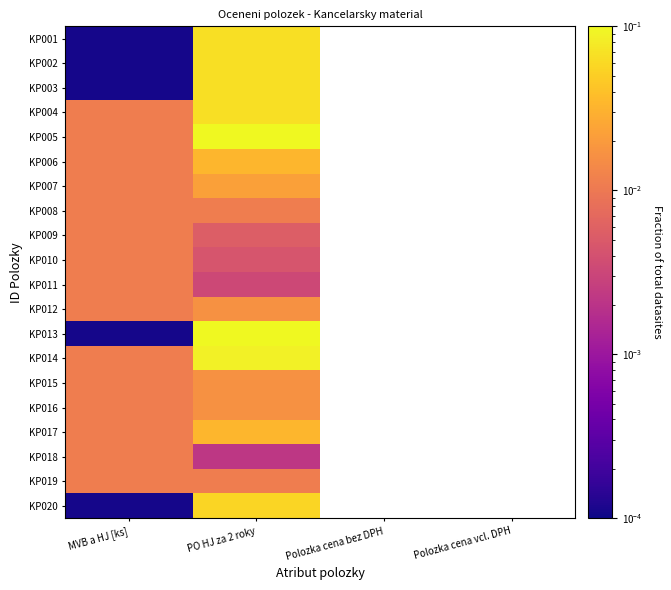

Where is KP019 nearest to the value 0?

MVB a HJ [ks]